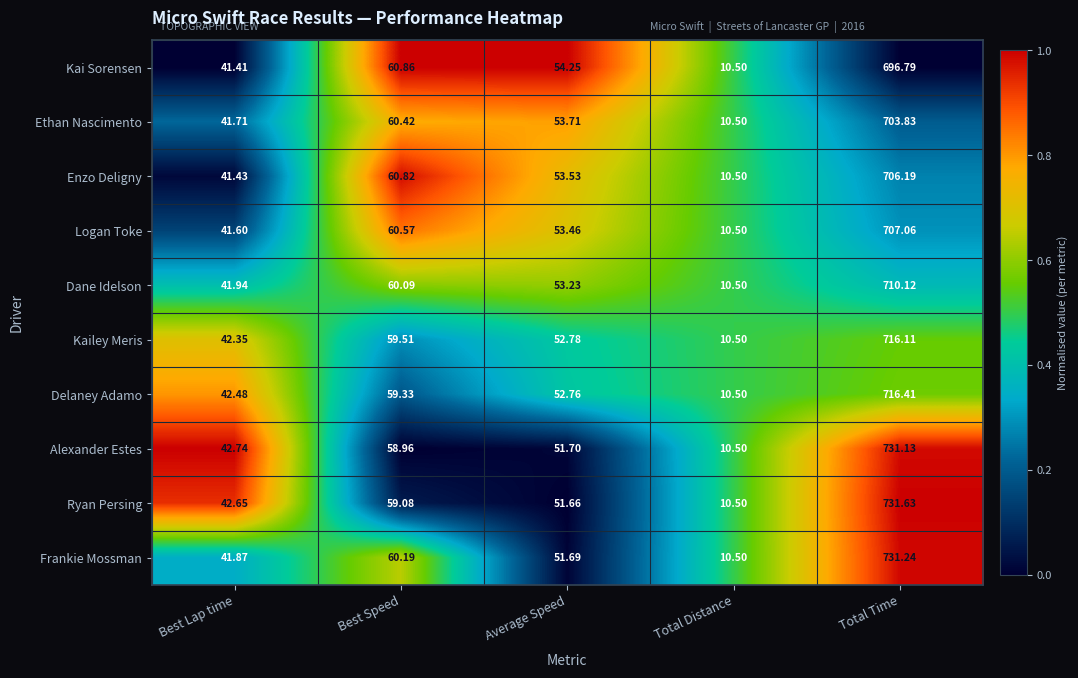

Which series has the widest spread of values?

Ryan Persing